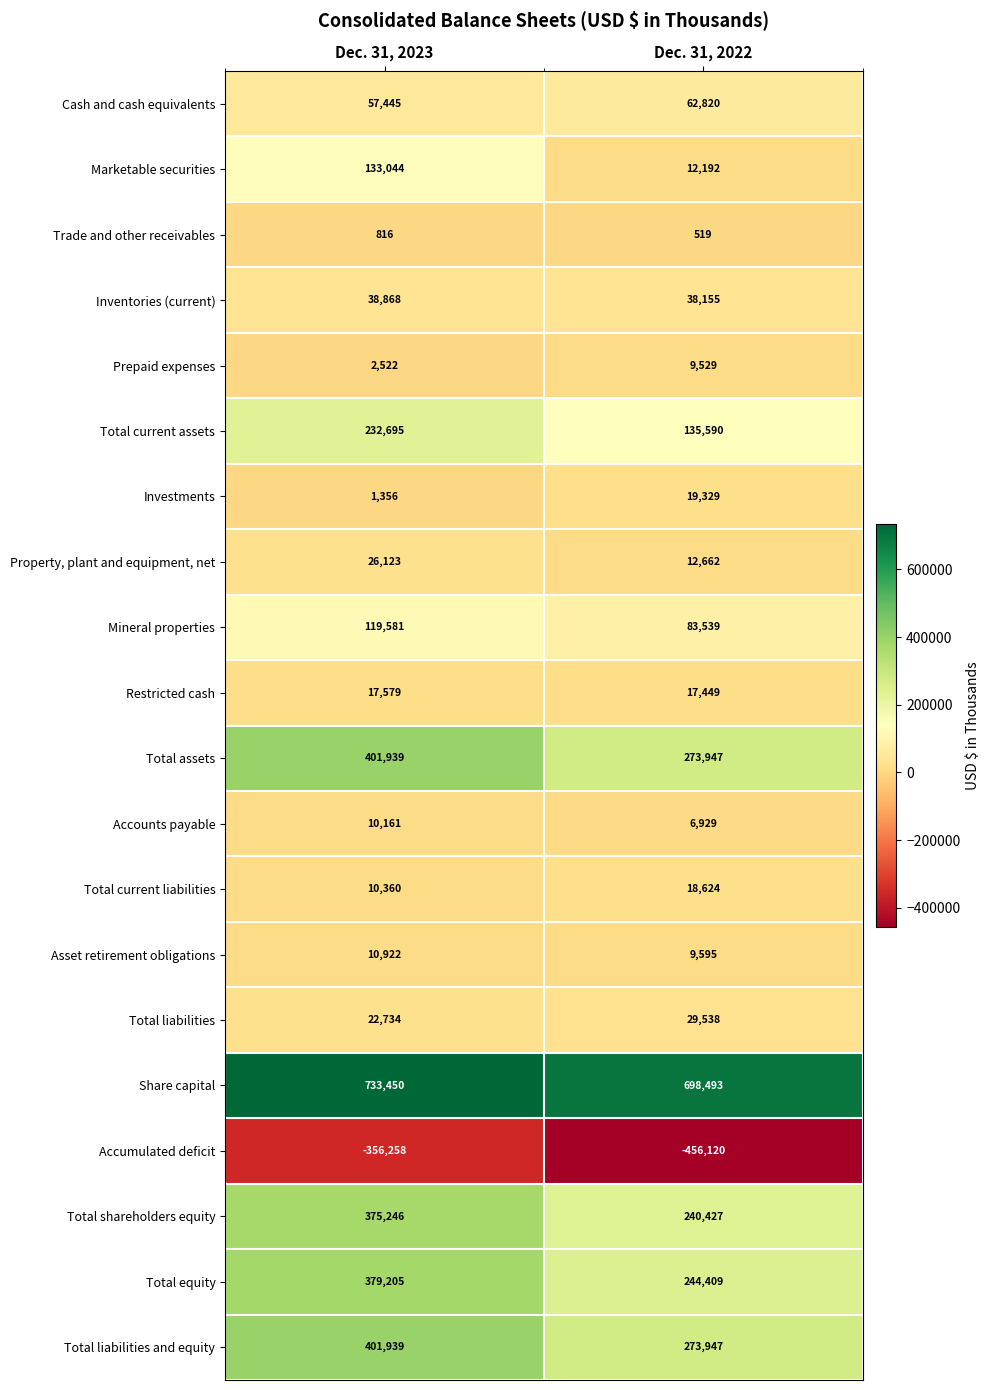

What is the minimum value shown in the chart?

-456120